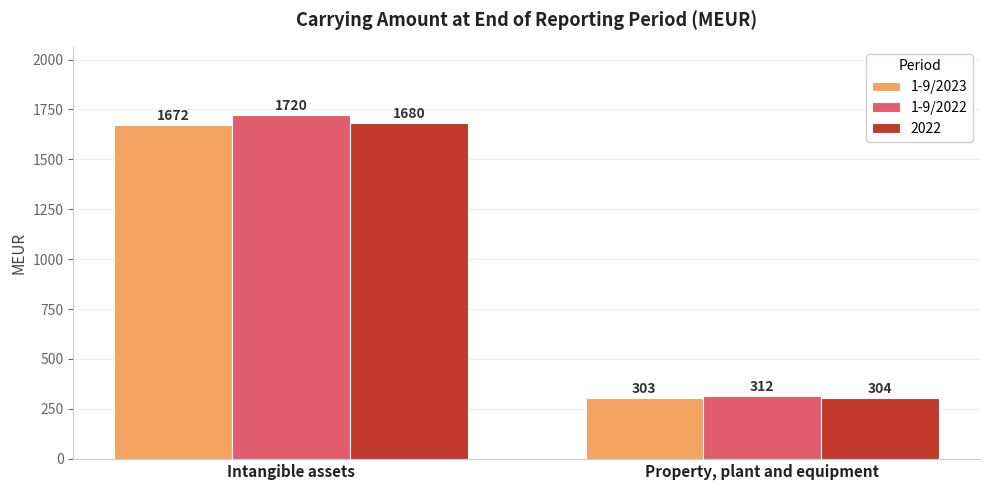

What is the greatest value displayed?

1720